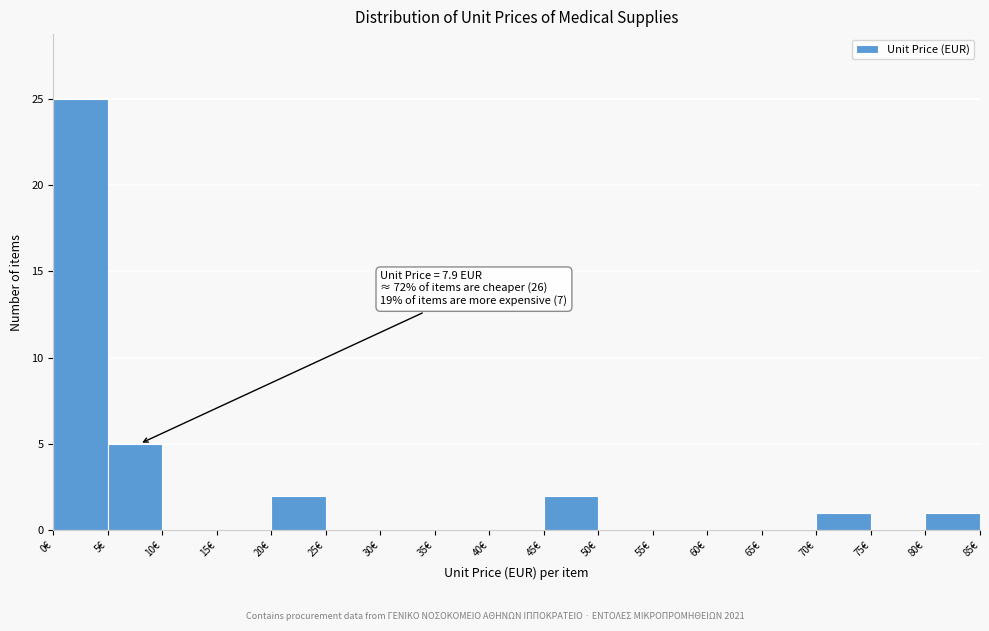

Over which range of the x-axis is the bar tallest?

0 to 5